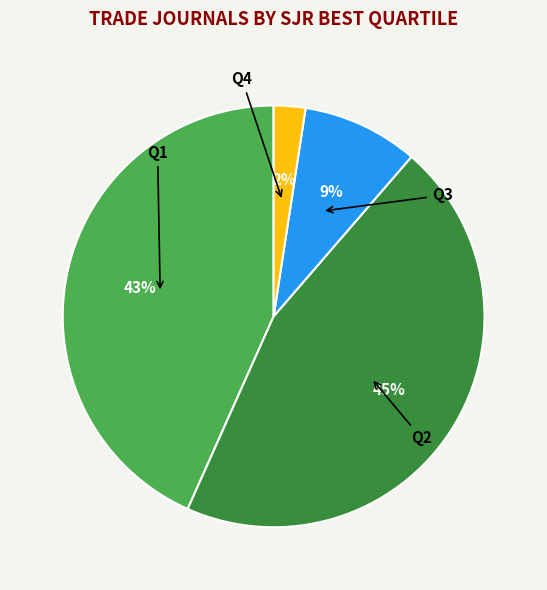

Is there a majority slice in this chart?

No